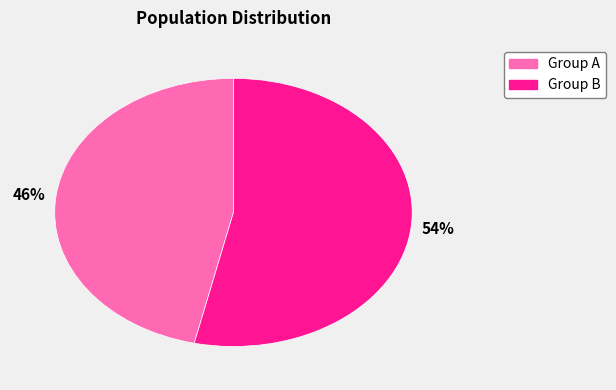

Does any single category account for the majority?

Yes